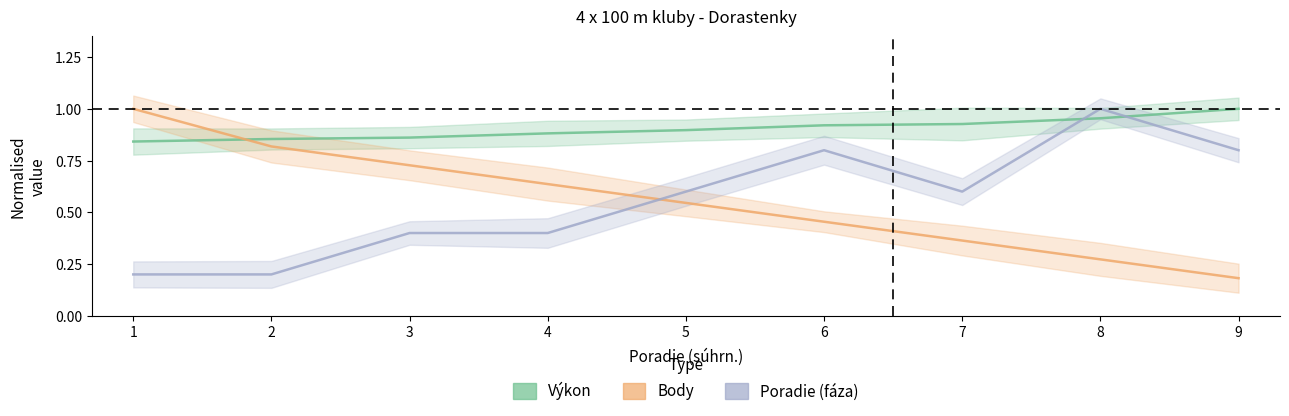

How many Výkon values are between 0 and 1?

9